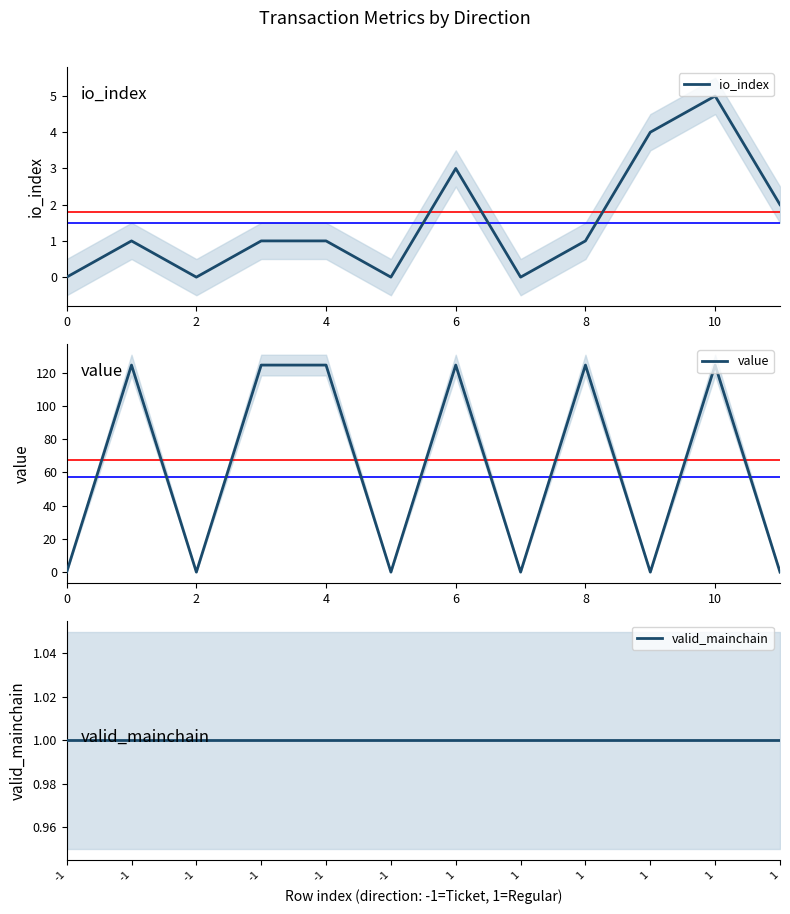

How many positive values does the io_index series have?

8